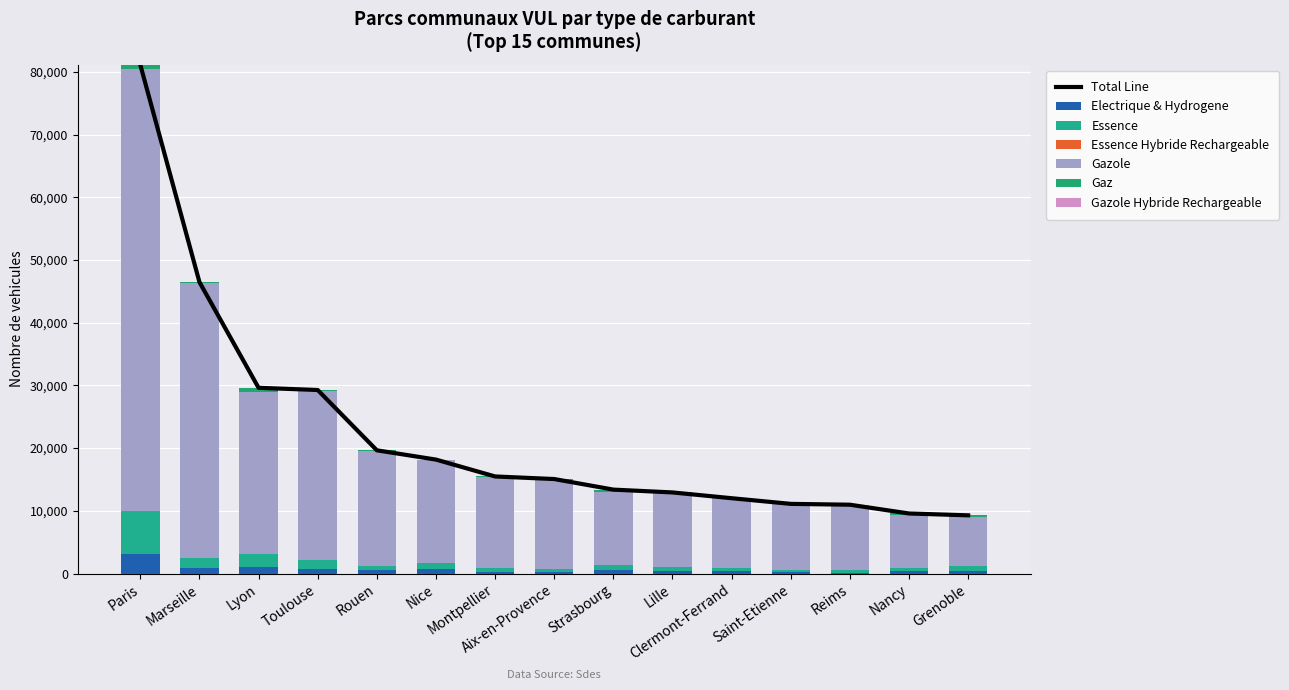

What is the label of the 13th bar from the right?

Lyon